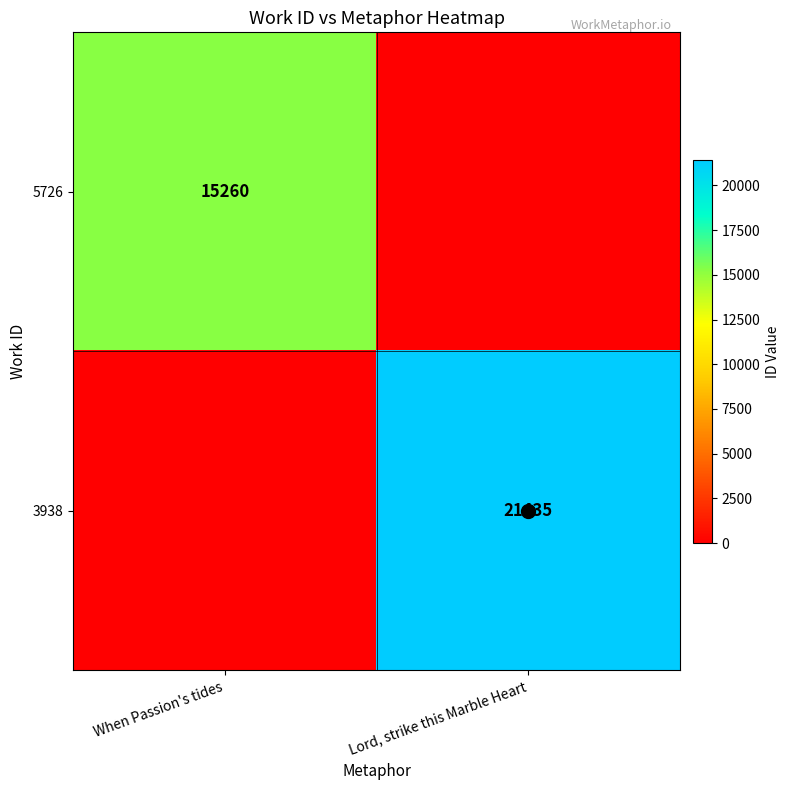

Is it true that 3938 equals 32007 at Lord, strike this Marble Heart?

False